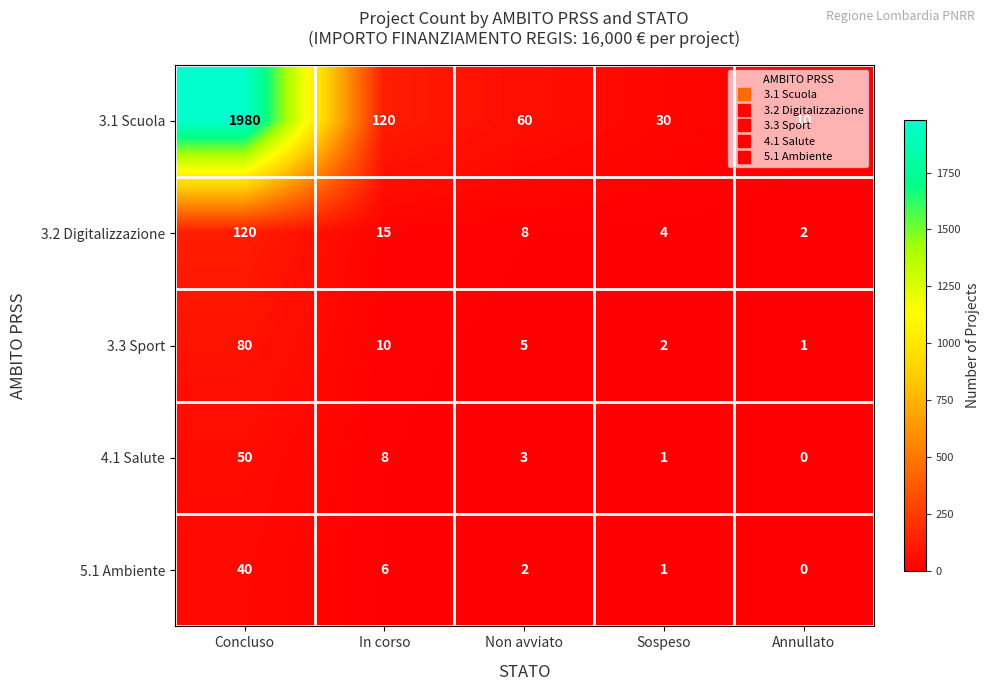

Rank the series at Non avviato from lowest to highest value.

5.1 Ambiente, 4.1 Salute, 3.3 Sport, 3.2 Digitalizzazione, 3.1 Scuola